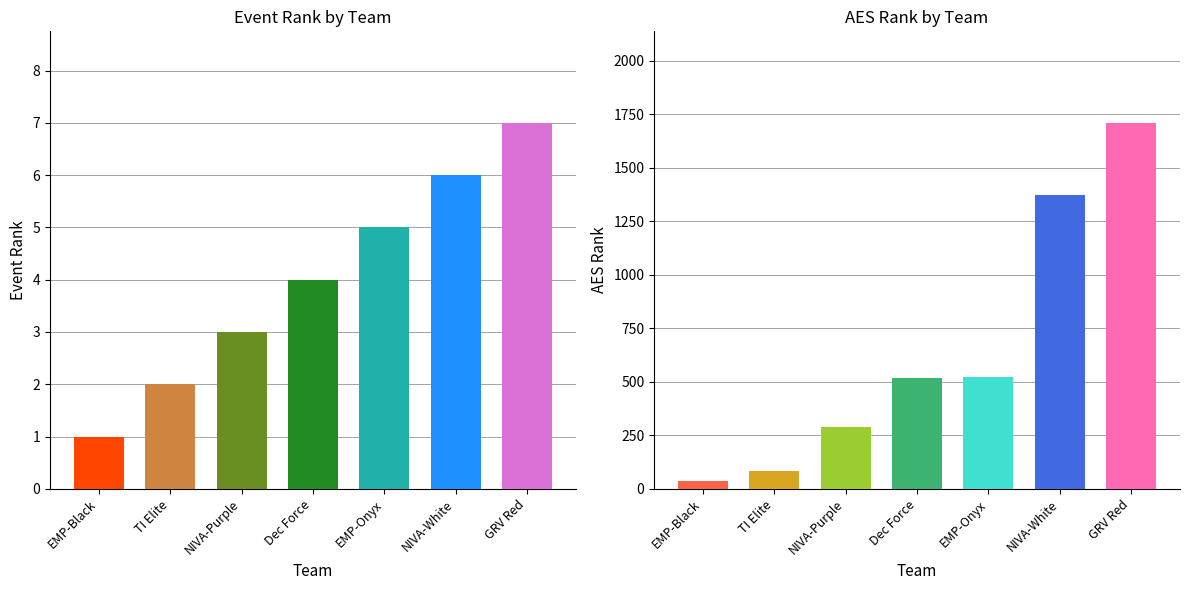

List the labels in order of Event Rank value, smallest first.

Empowered 15 Elite Black, TI Elite 15.1, NIVA 15 PURPLE, Decatur Force 15 Teal, Empowered 15 Elite Onyx, NIVA 15 WHITE, GRV 15 Red